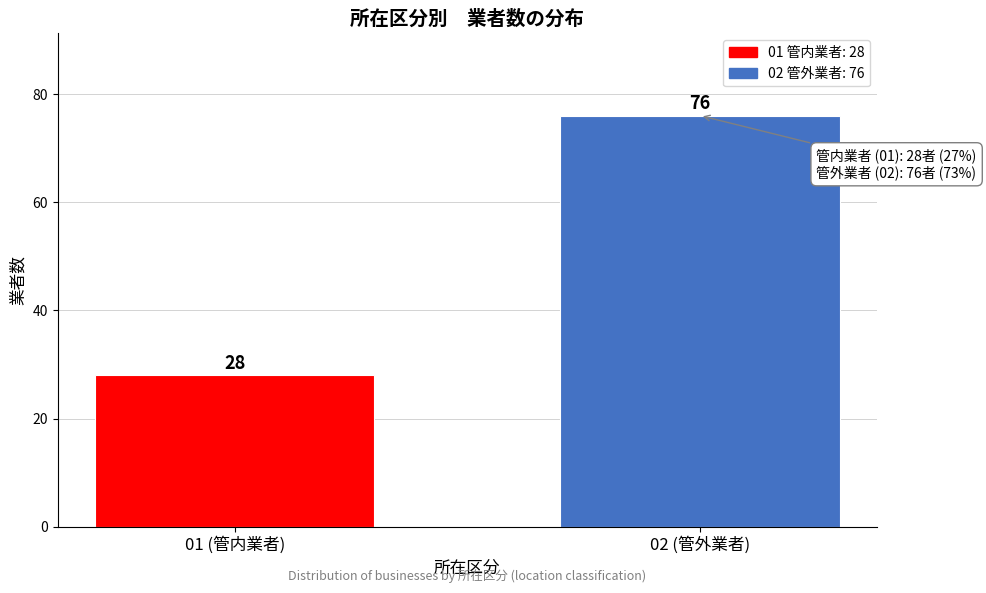

Reading right to left, what are all the values shown in this chart?

02 (管外業者)=76	01 (管内業者)=28